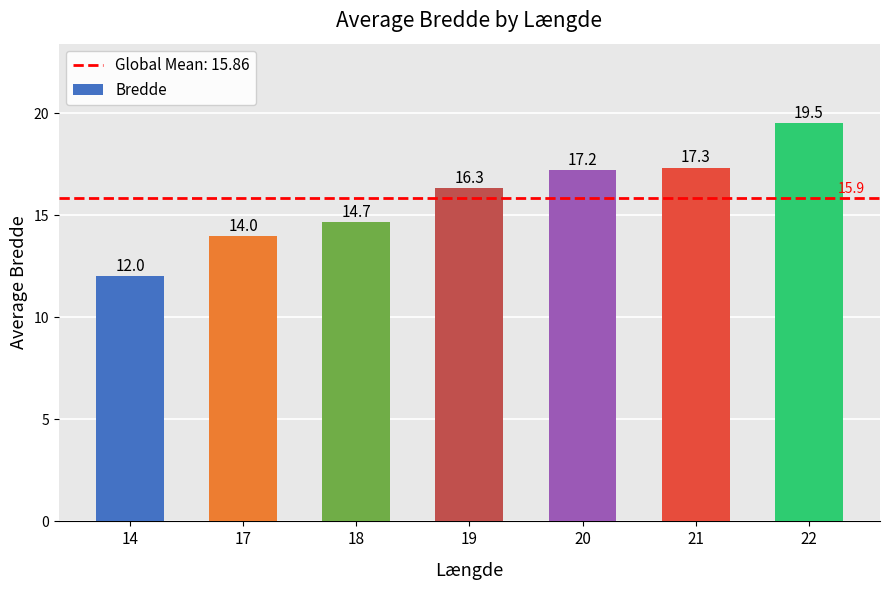

At which label does the data first exceed 16?

19